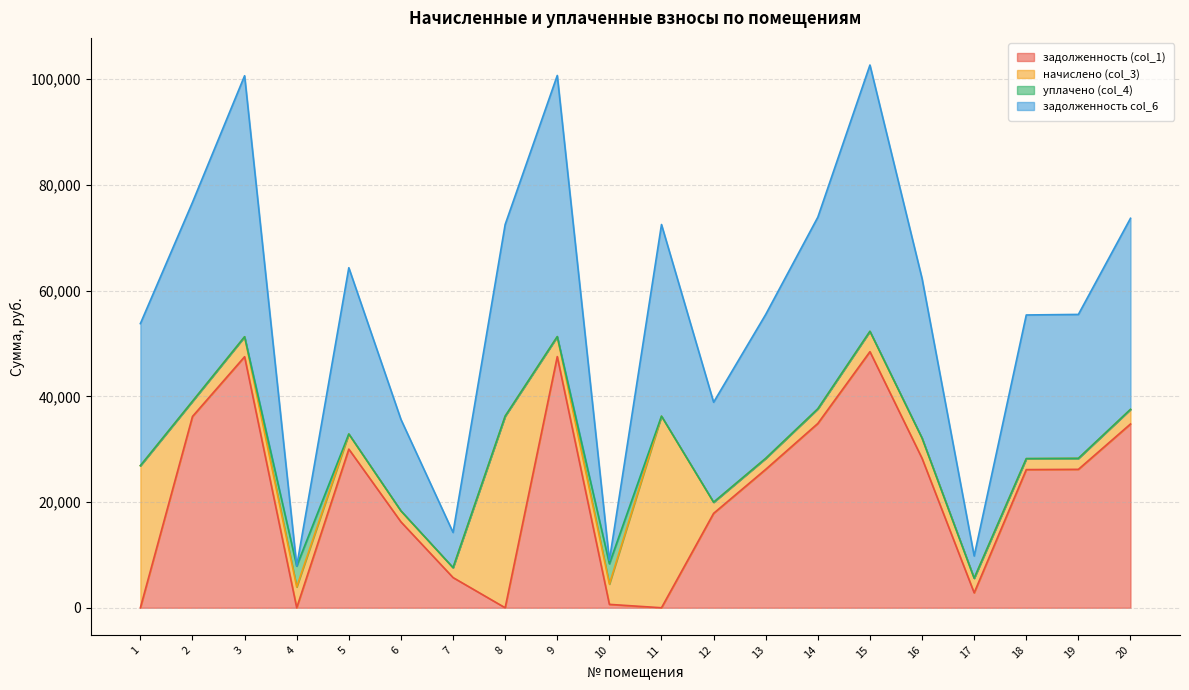

What is the total value across all series at 8?

72505.1